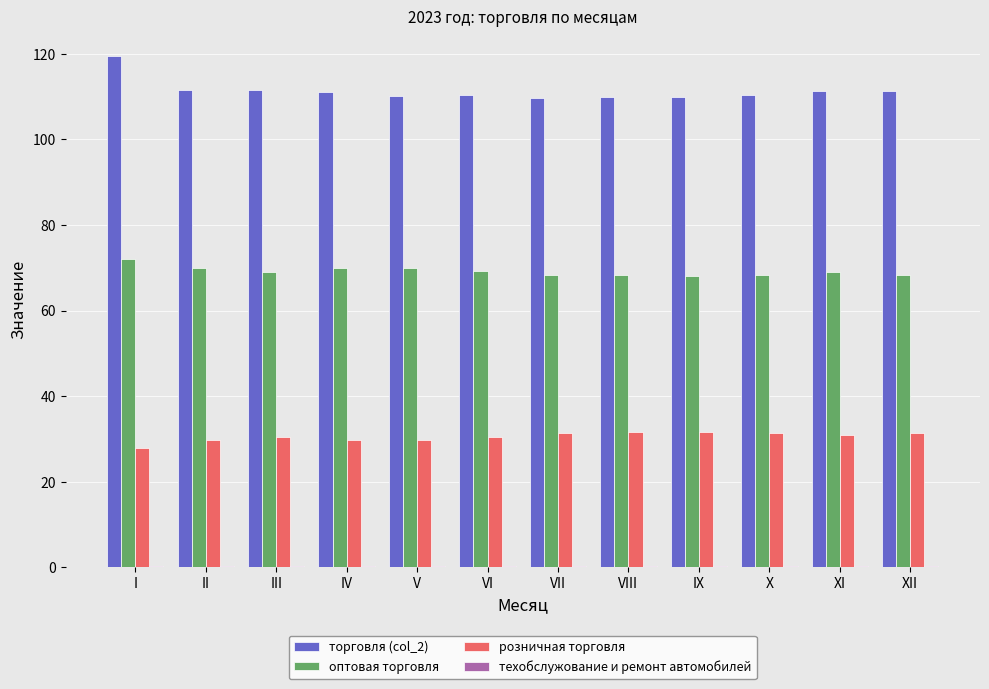

What is the sum of all торговля (col_2) values?

1336.8